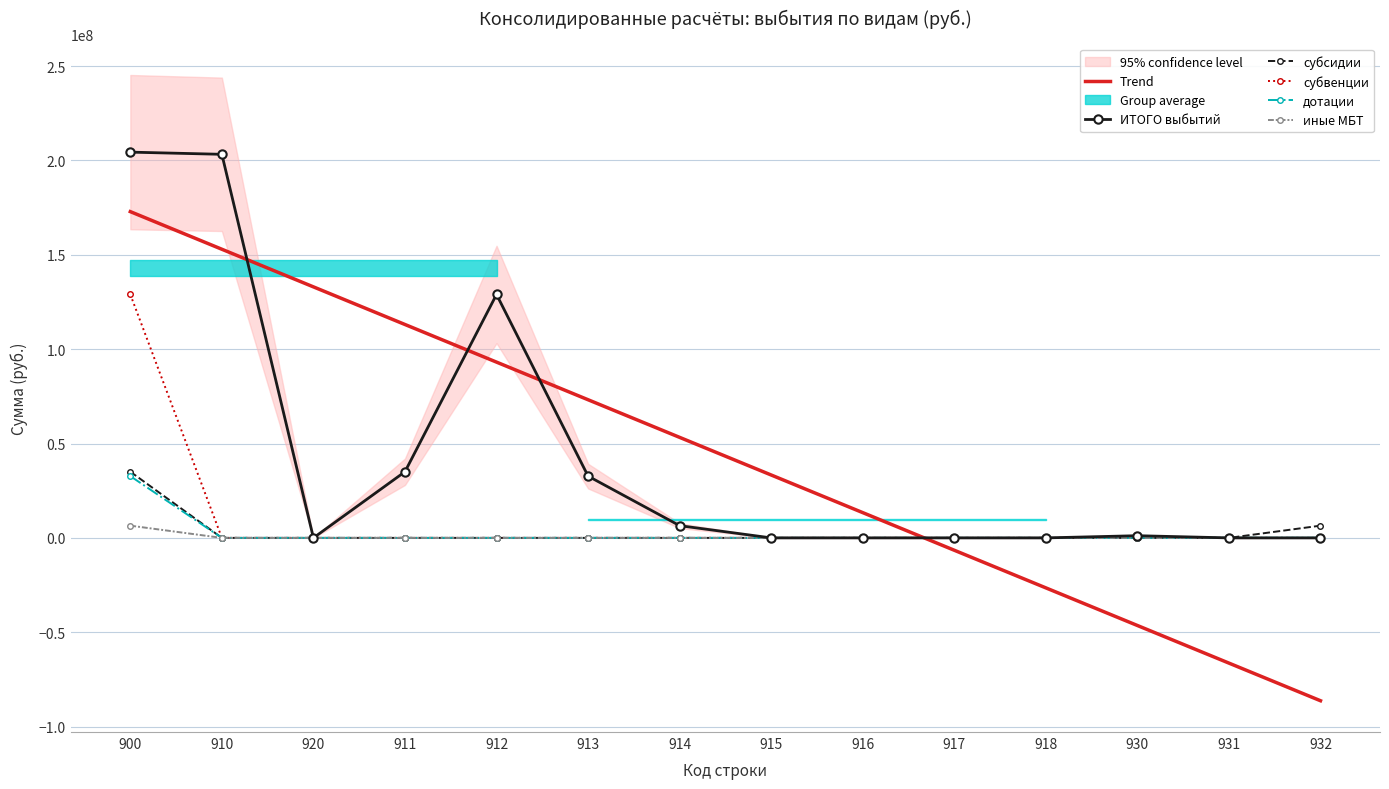

At which label does субвенции reach its peak?

900